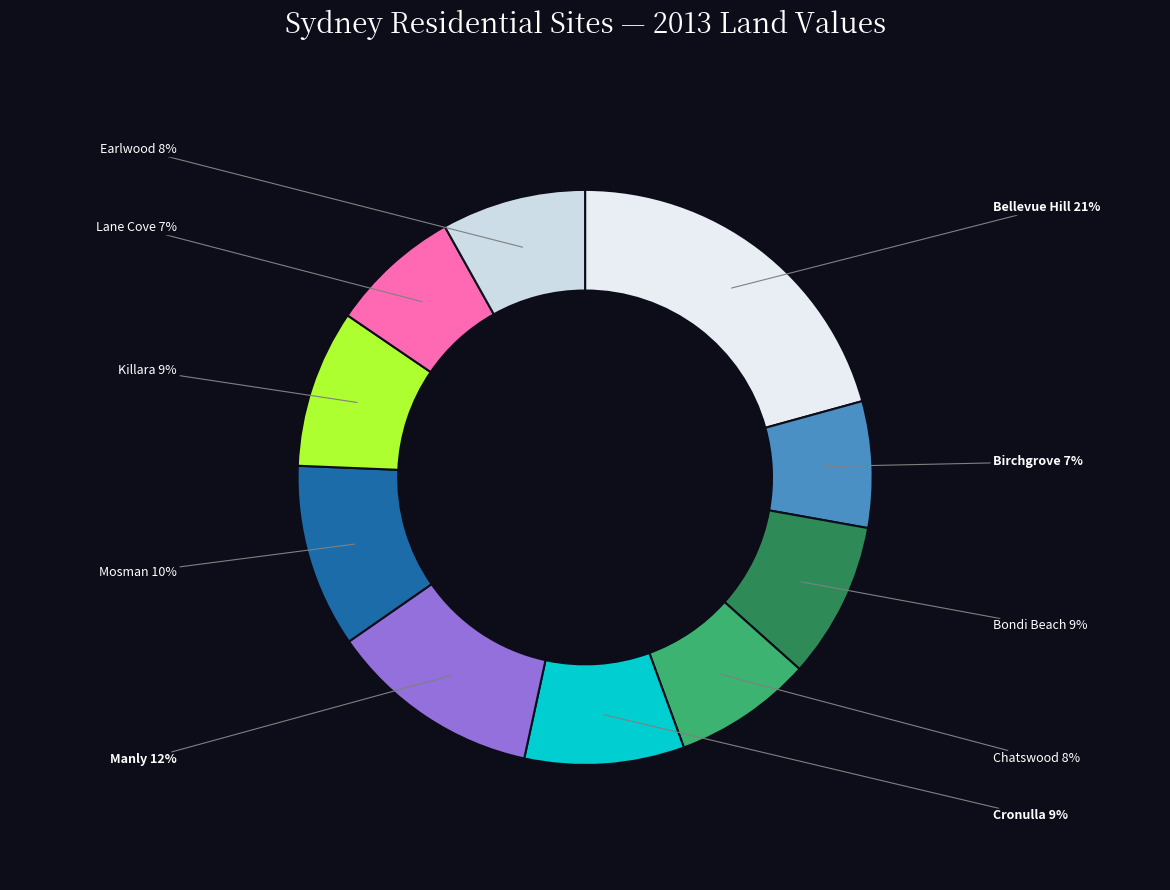

Count the number of slices in the pie.

10